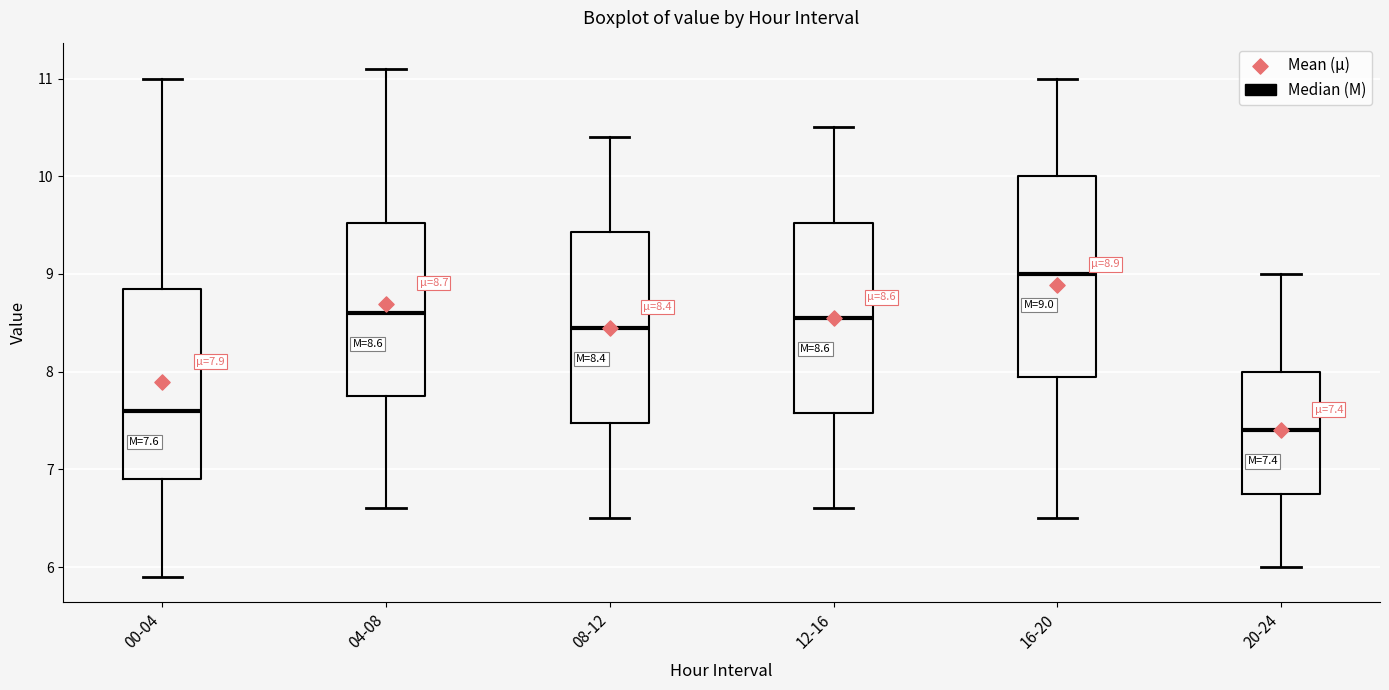

Which box has the highest median line?

16-20